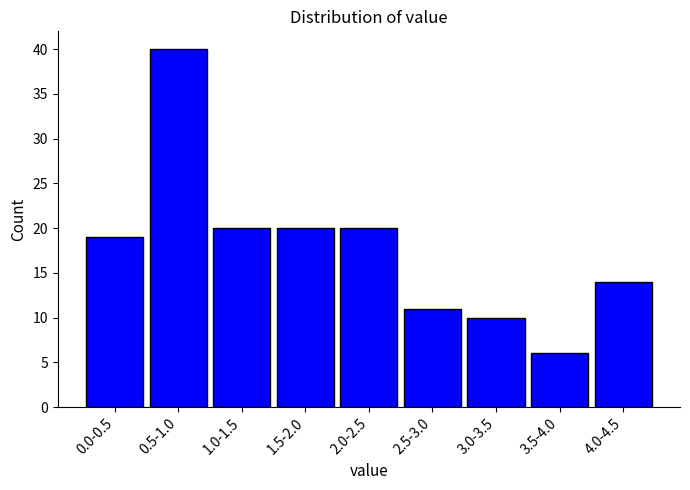

Reading left to right, transcribe all the data shown in this chart.

19	40	20	20	20	11	10	6	14